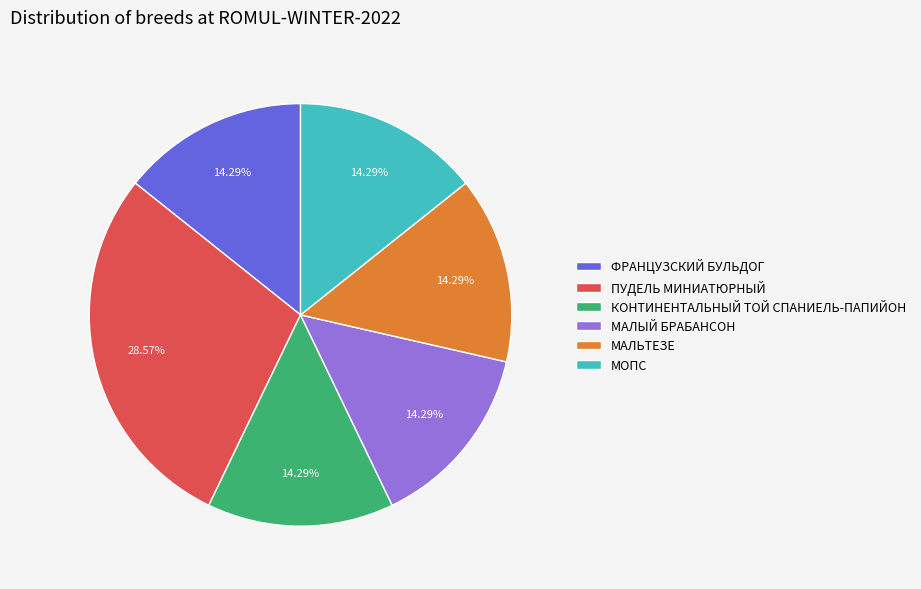

Which category has the biggest portion of the pie?

ПУДЕЛЬ МИНИАТЮРНЫЙ